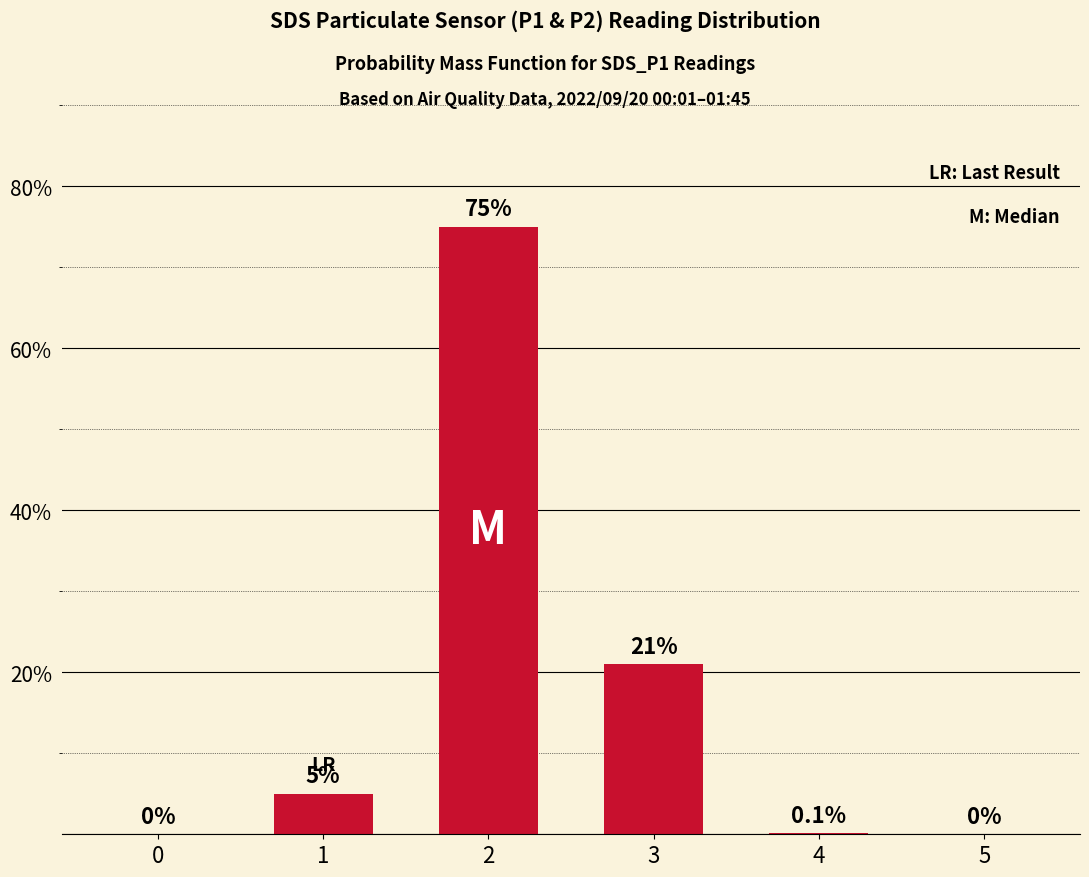

Reading right to left, list all the values displayed in this chart.

5=0.0	4=0.1	3=21.0	2=75.0	1=5.0	0=0.0